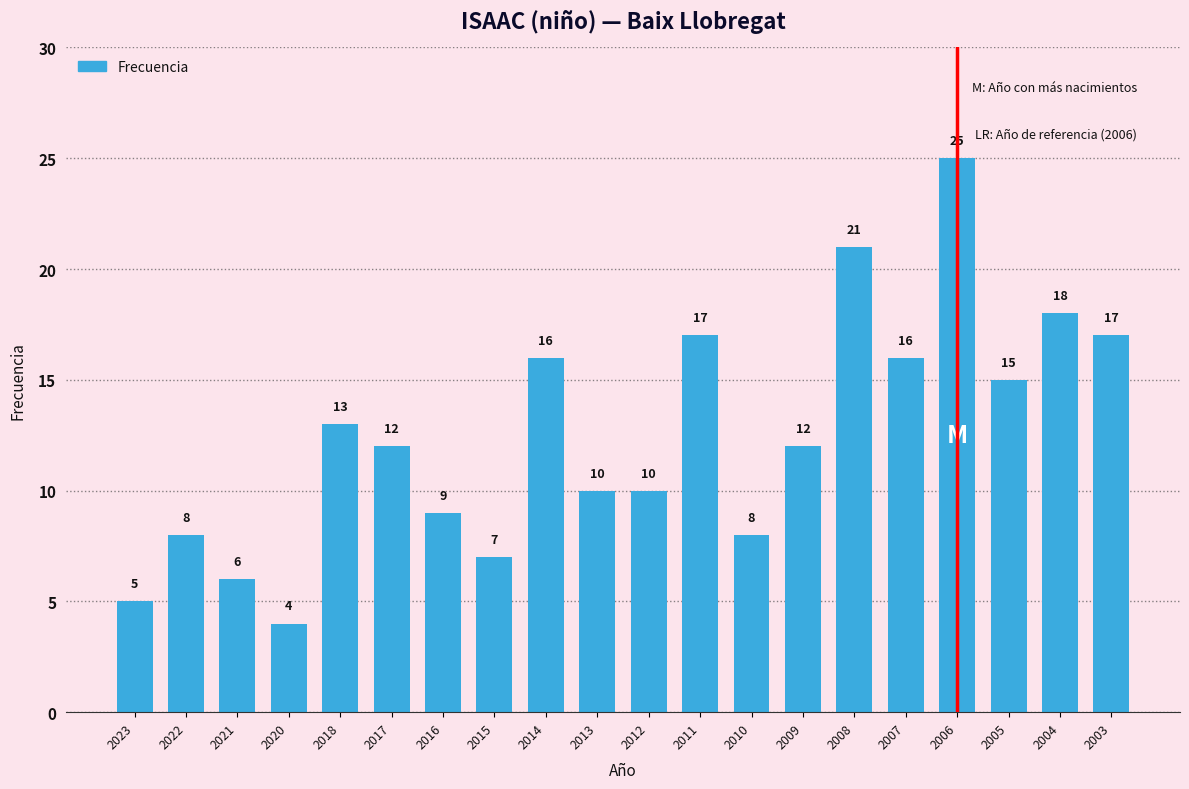

What is the value of the 18th bar from the left?

15